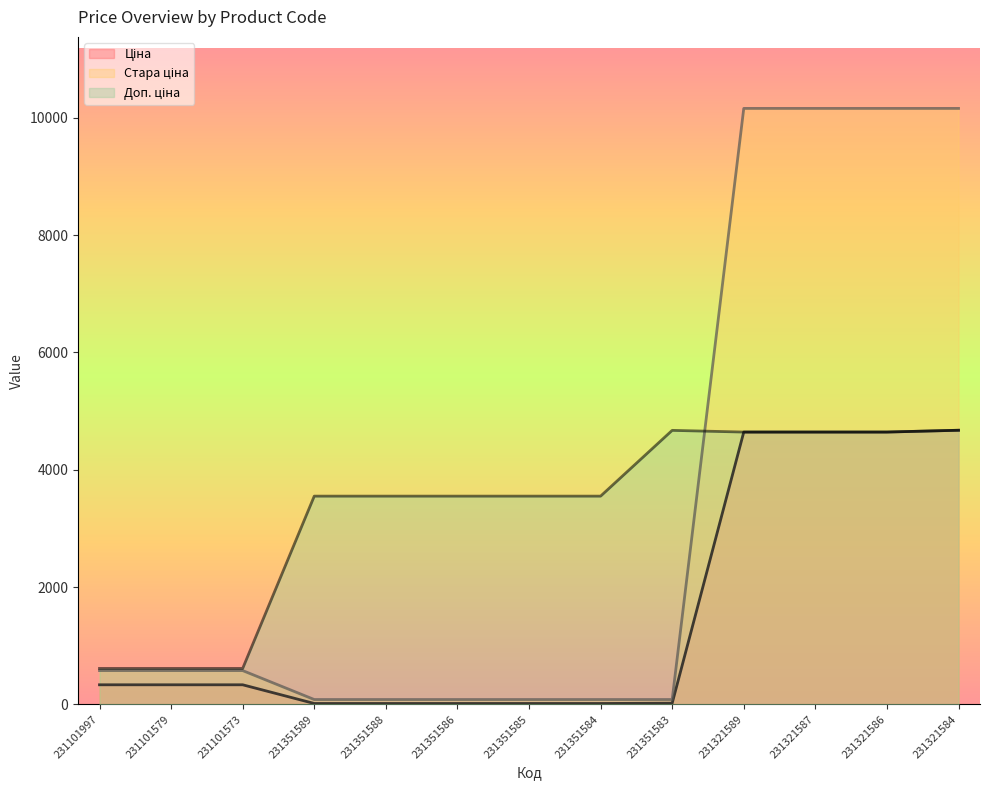

Does the chart display data point markers on the line(s)?

No